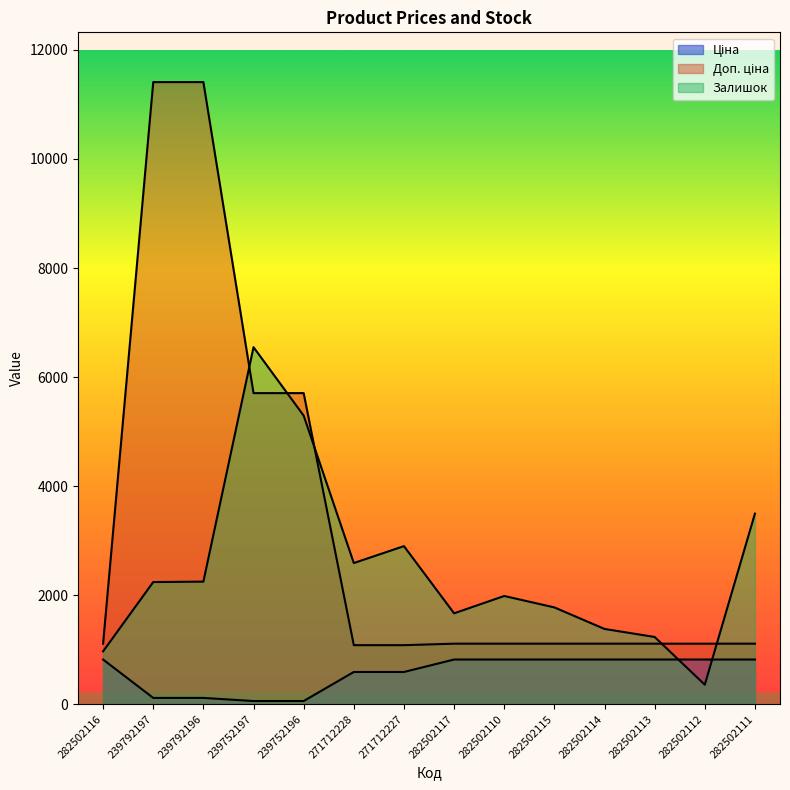

The Залишок series shows 6547.9 at 239752197. True or false?

True